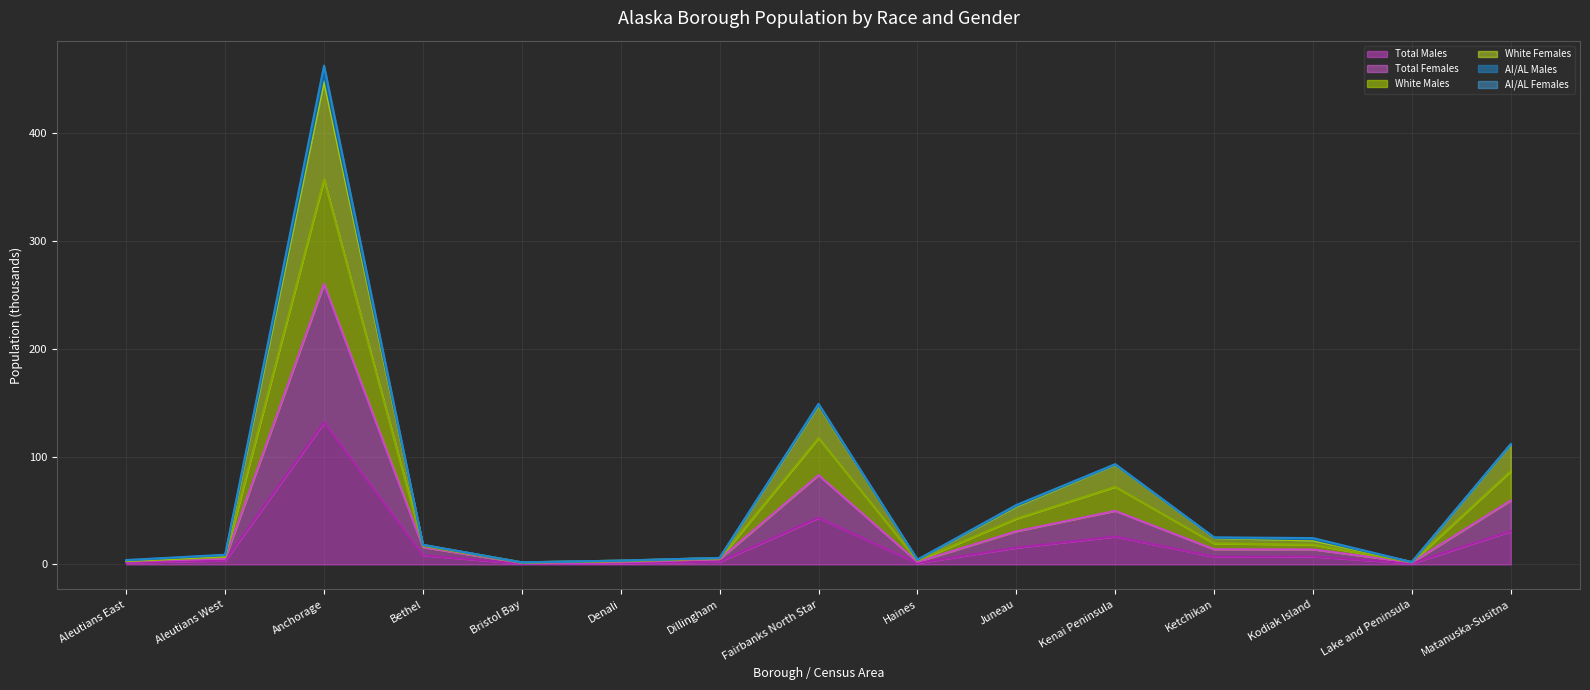

True or false: Total Males and Total Females intersect in this chart.

False